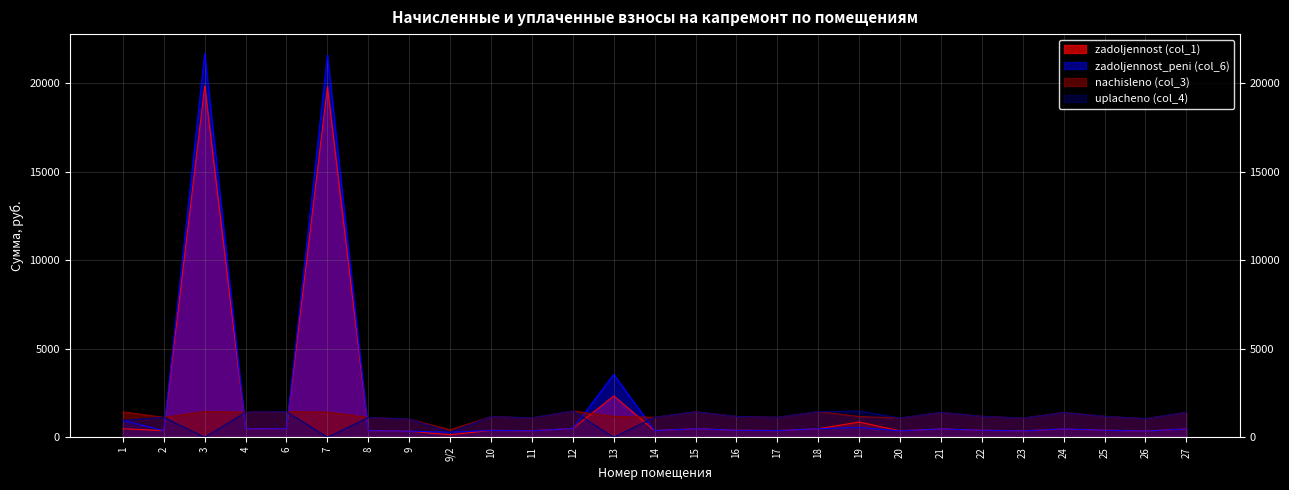

Which series has the widest spread of values?

zadoljennost_peni (col_6)